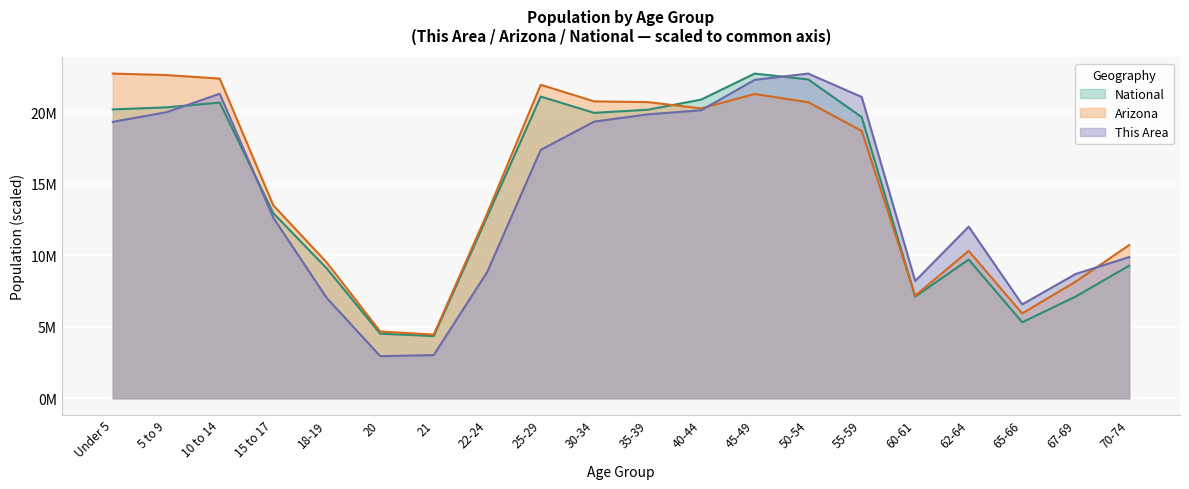

What is the spread (max minus min) of values at 45-49?

1429791.9